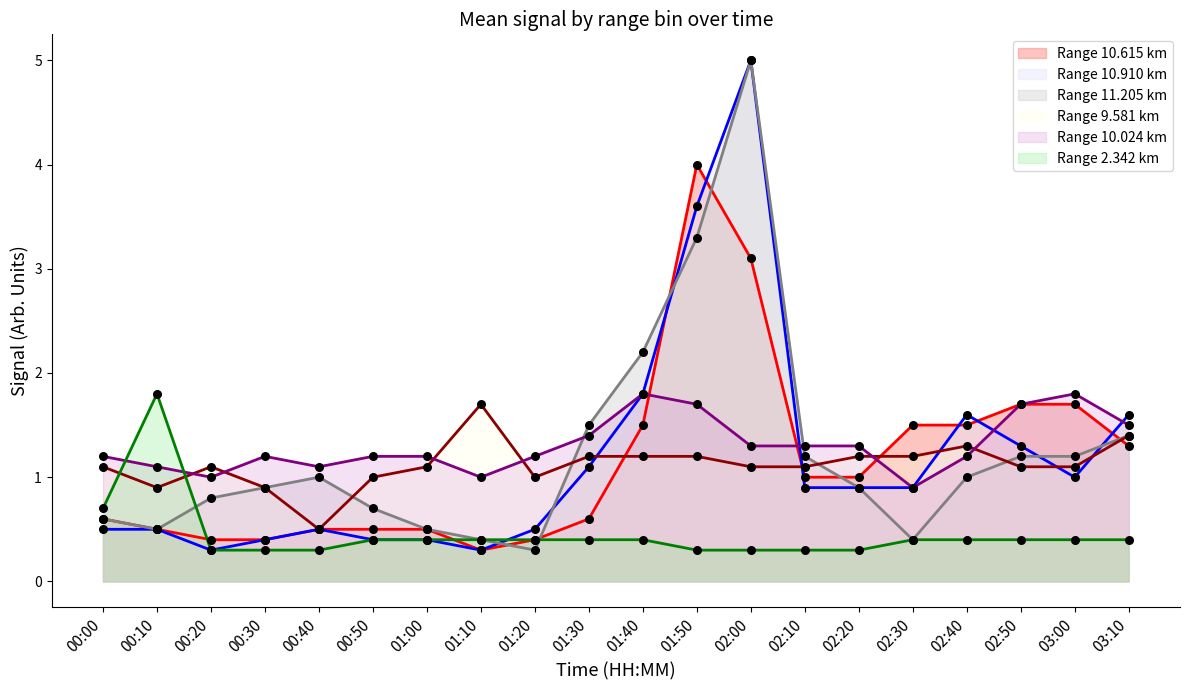

At how many categories does at least one series exceed 3?

2